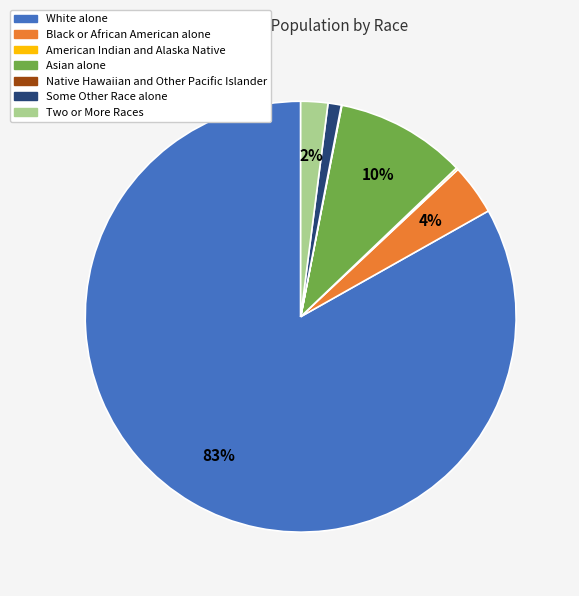

Between Asian alone and White alone, which is larger?

White alone